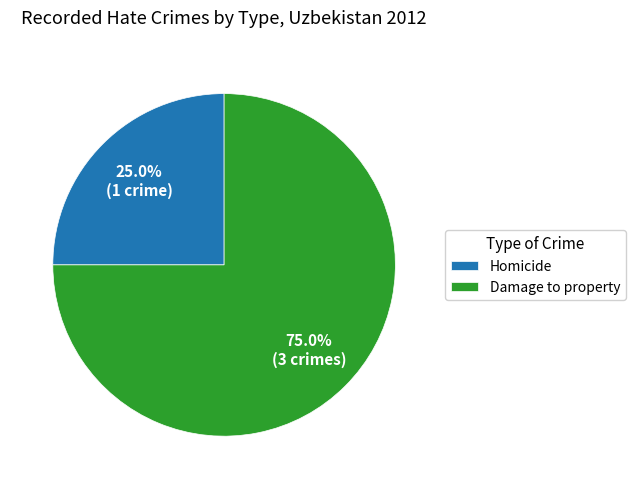

How many segments does this pie chart have?

2